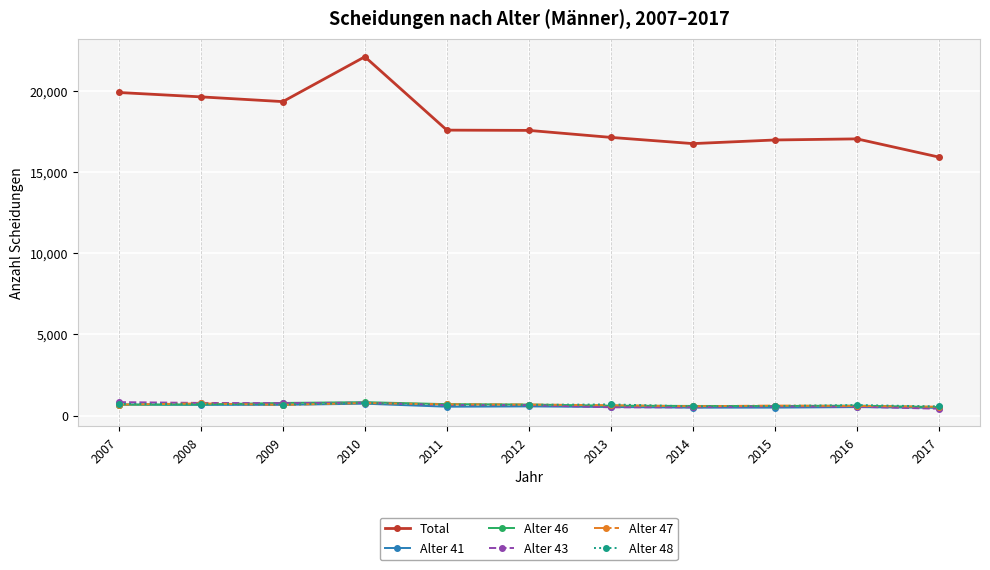

Is it true that Total equals 22081 at 2010?

True